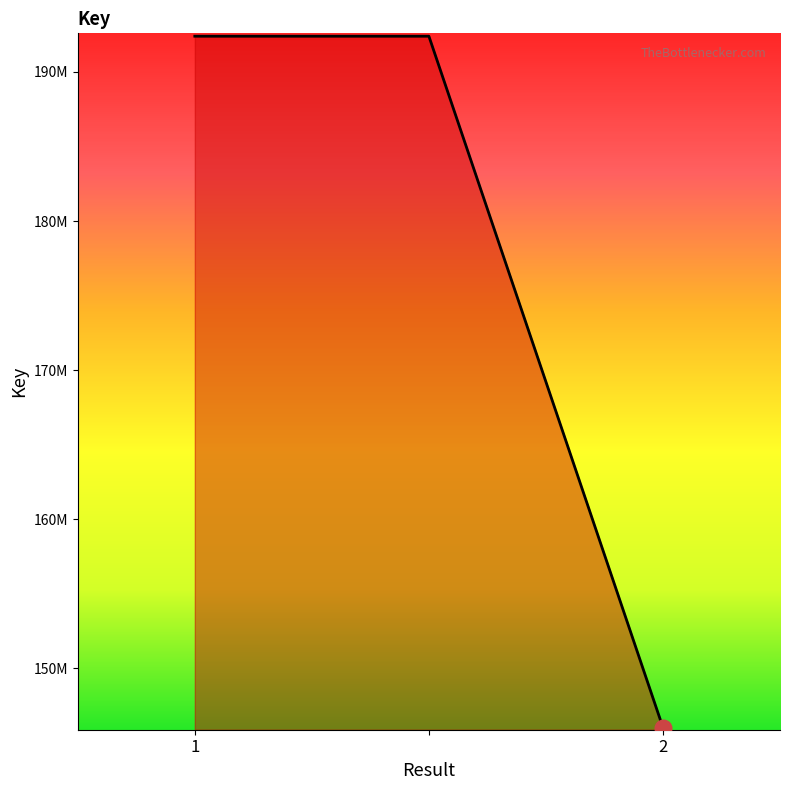

Reading left to right, list all the values displayed in this chart.

192394782	192394782	146034396